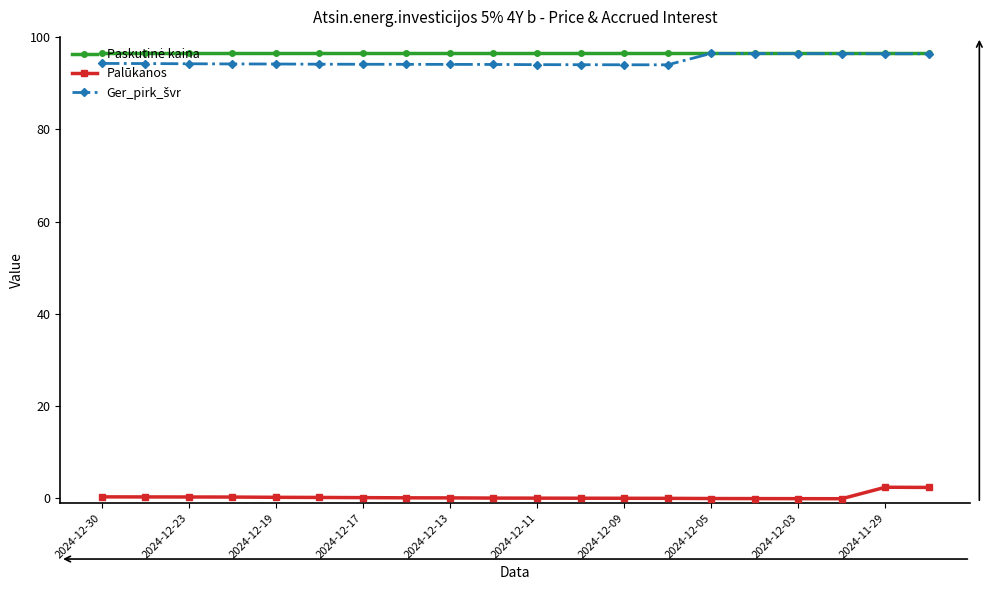

What is the highest value of the Palūkanos series?

2.4